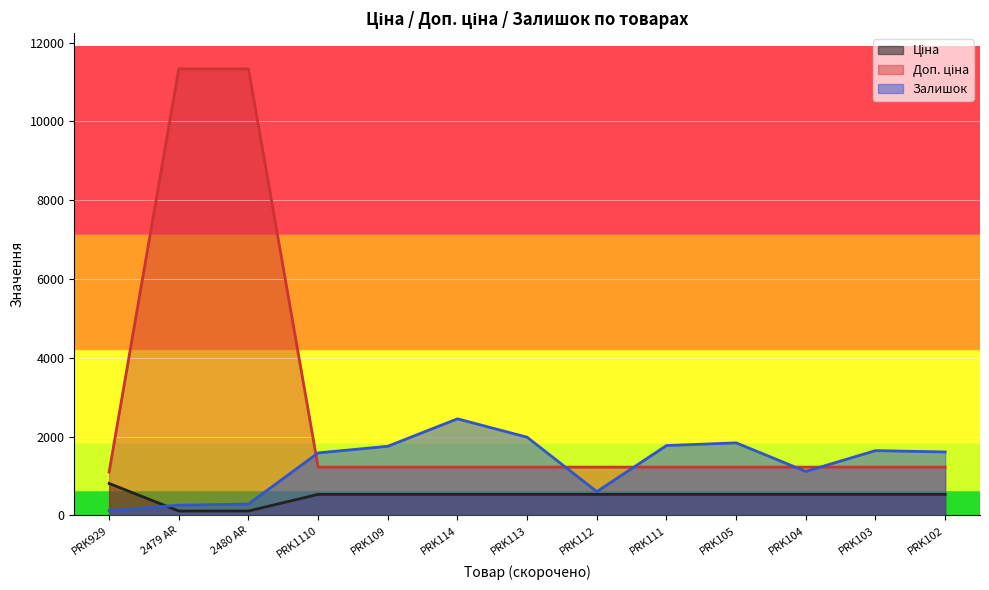

What is the value of the Залишок point at the 8th from the left?

605.0